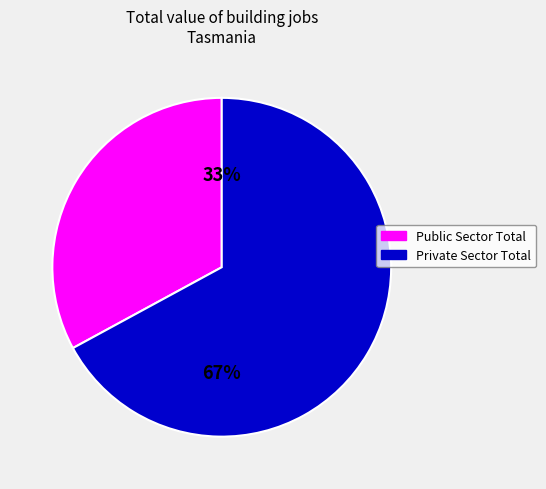

To the nearest percent, what is the average slice percentage?

50%